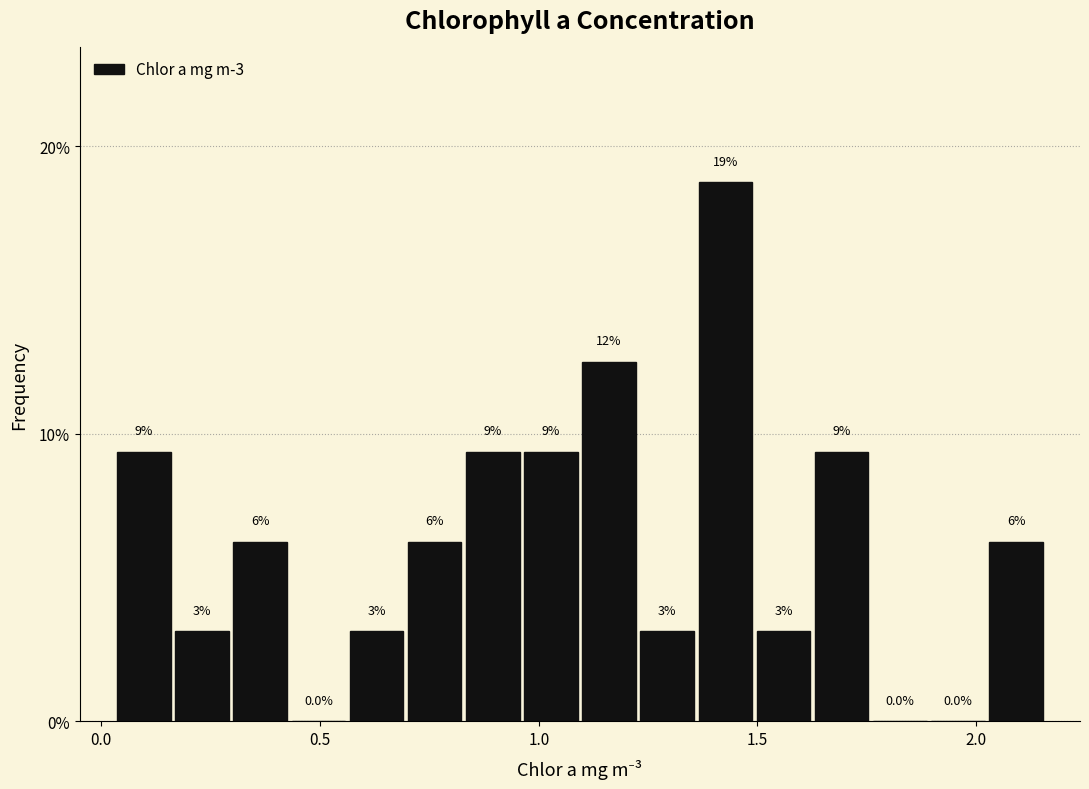

Read against the x-axis, roughly where is the centre of the tallest bar?

1.45